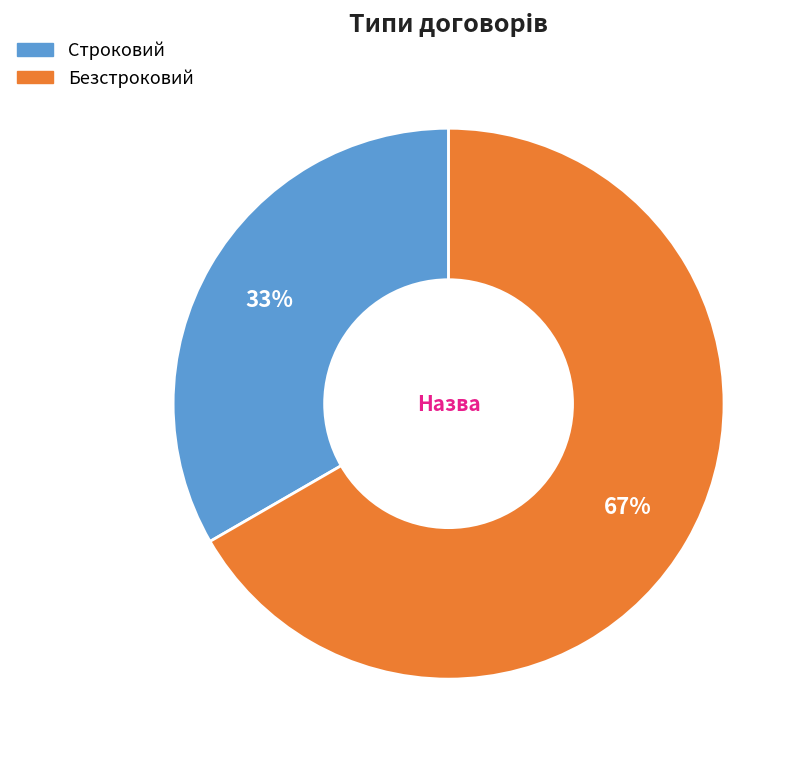

What is the smallest slice in the pie chart?

Строковий